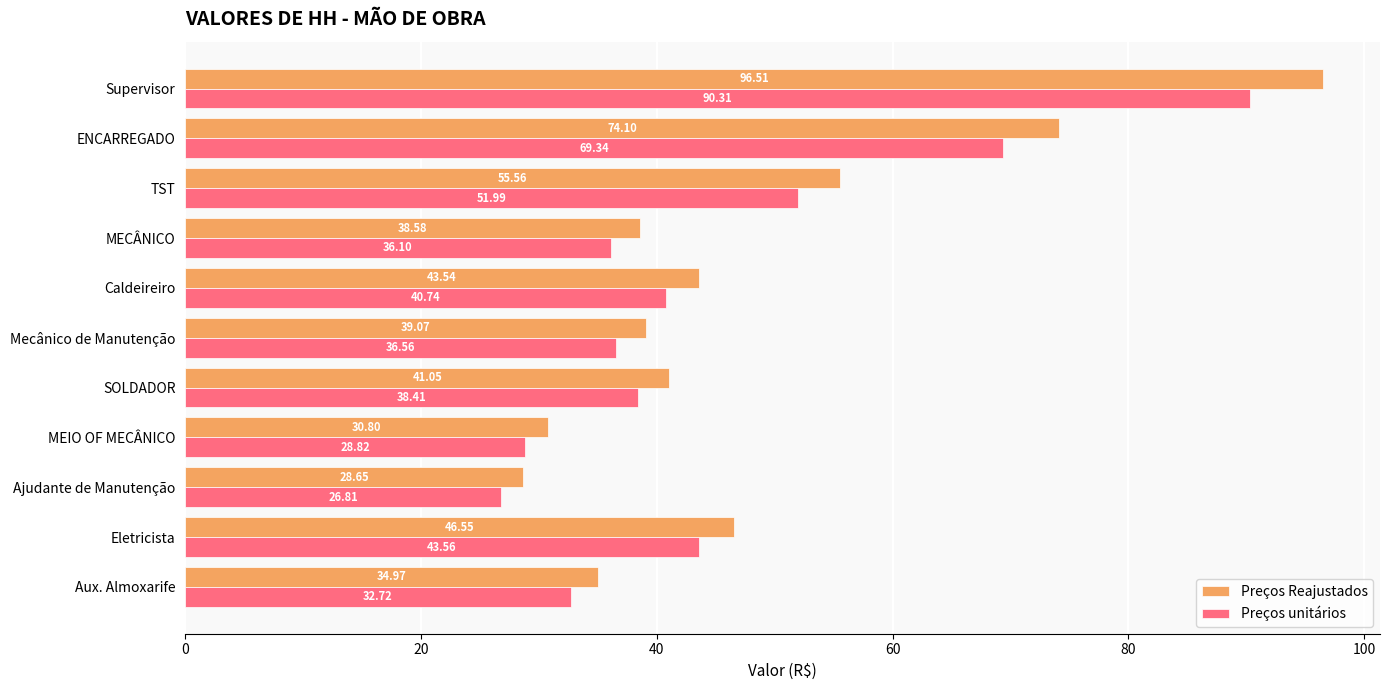

What is the sum of the Preços unitários values at Supervisor and Ajudante de Manutenção?

117.1